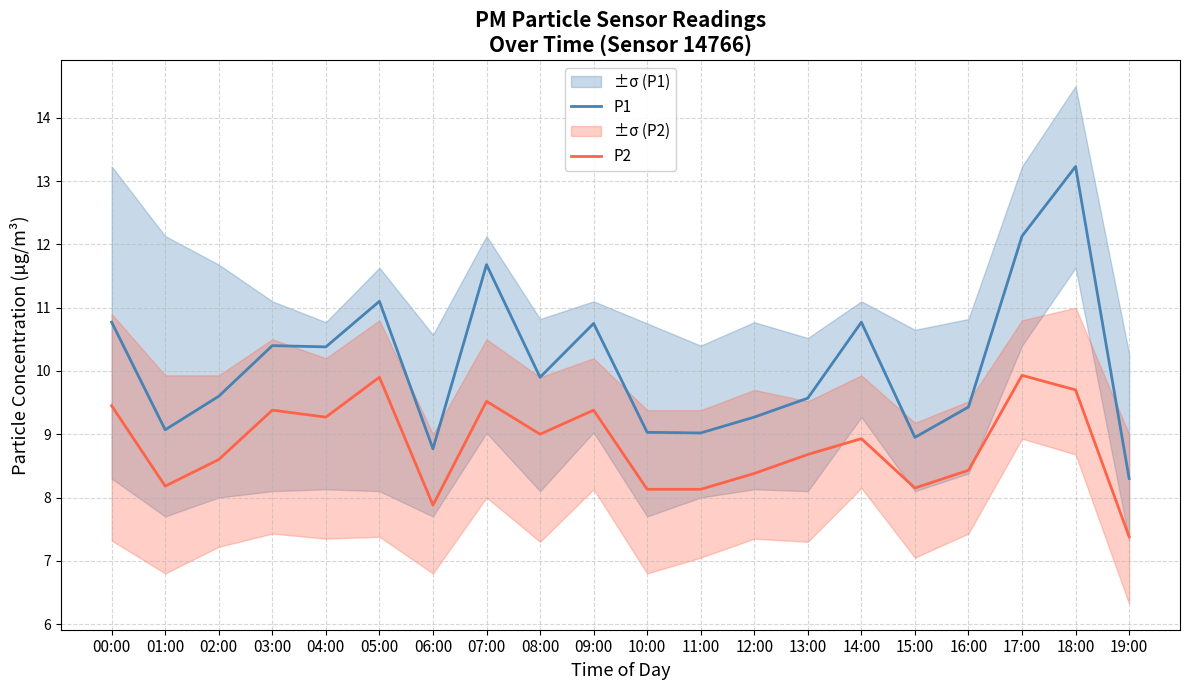

Does the chart display data point markers on the line(s)?

No